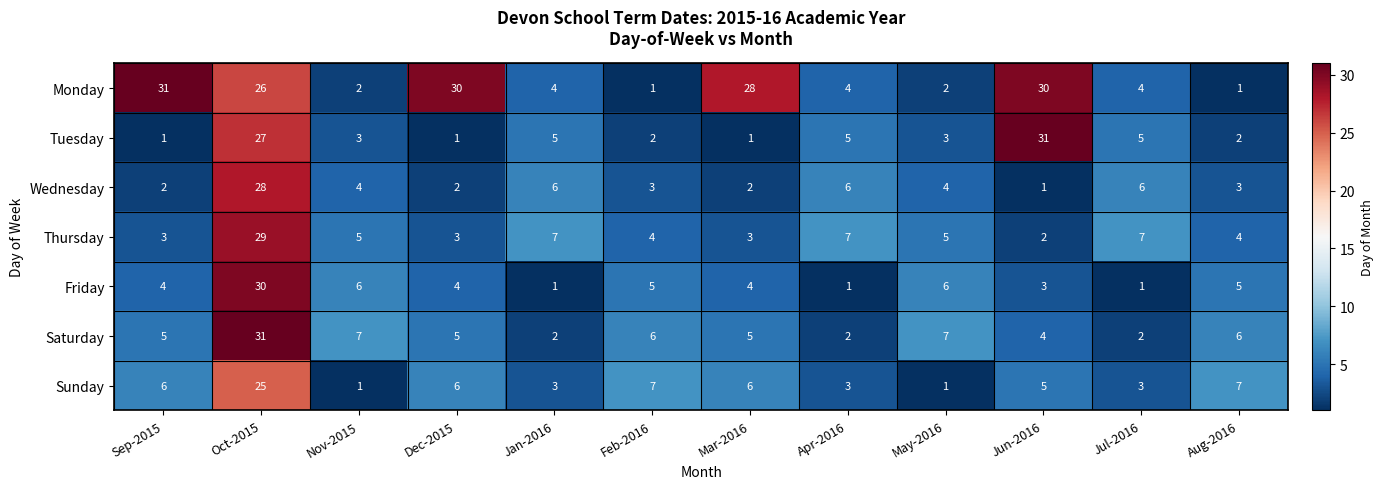

True or false: Wednesday has a value of 2 at Sep-2015.

True